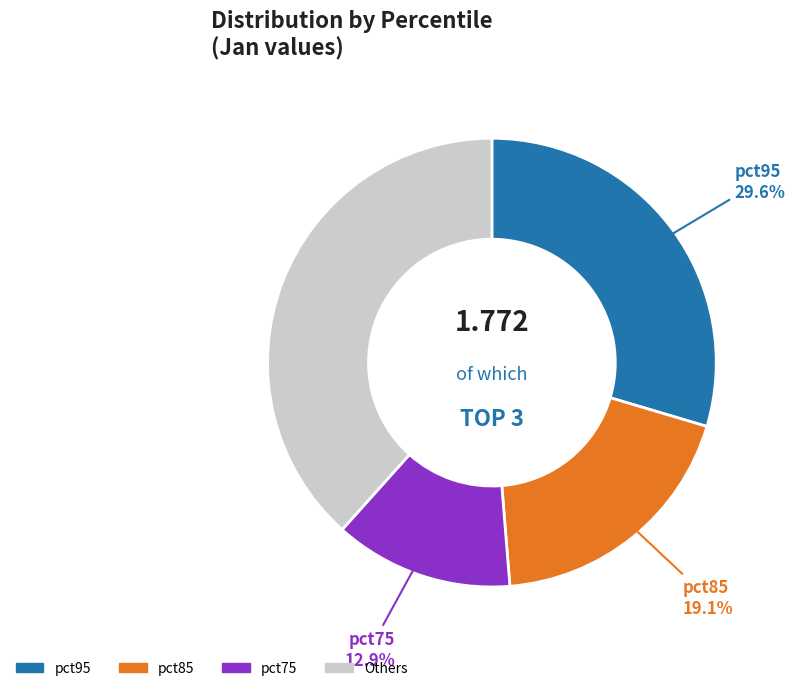

Does any single category account for the majority?

No